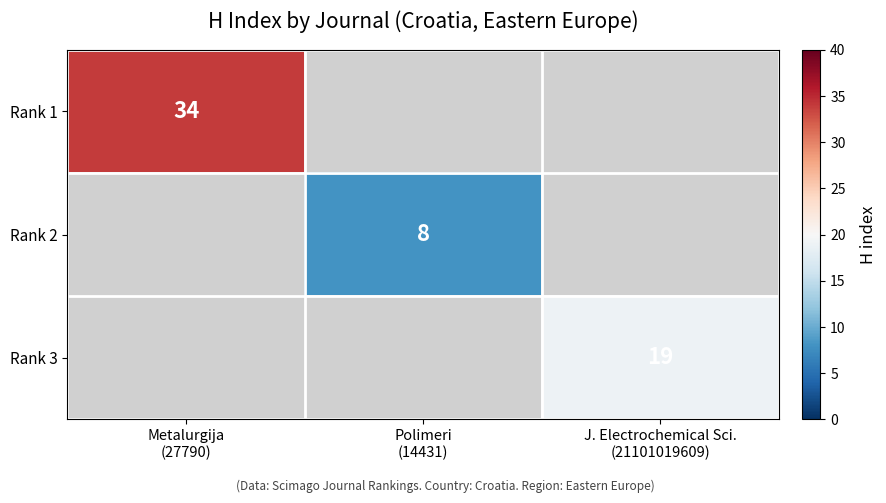

Which has a higher value, Polimeri
(14431) or J. Electrochemical Sci.
(21101019609)?

J. Electrochemical Sci.
(21101019609)